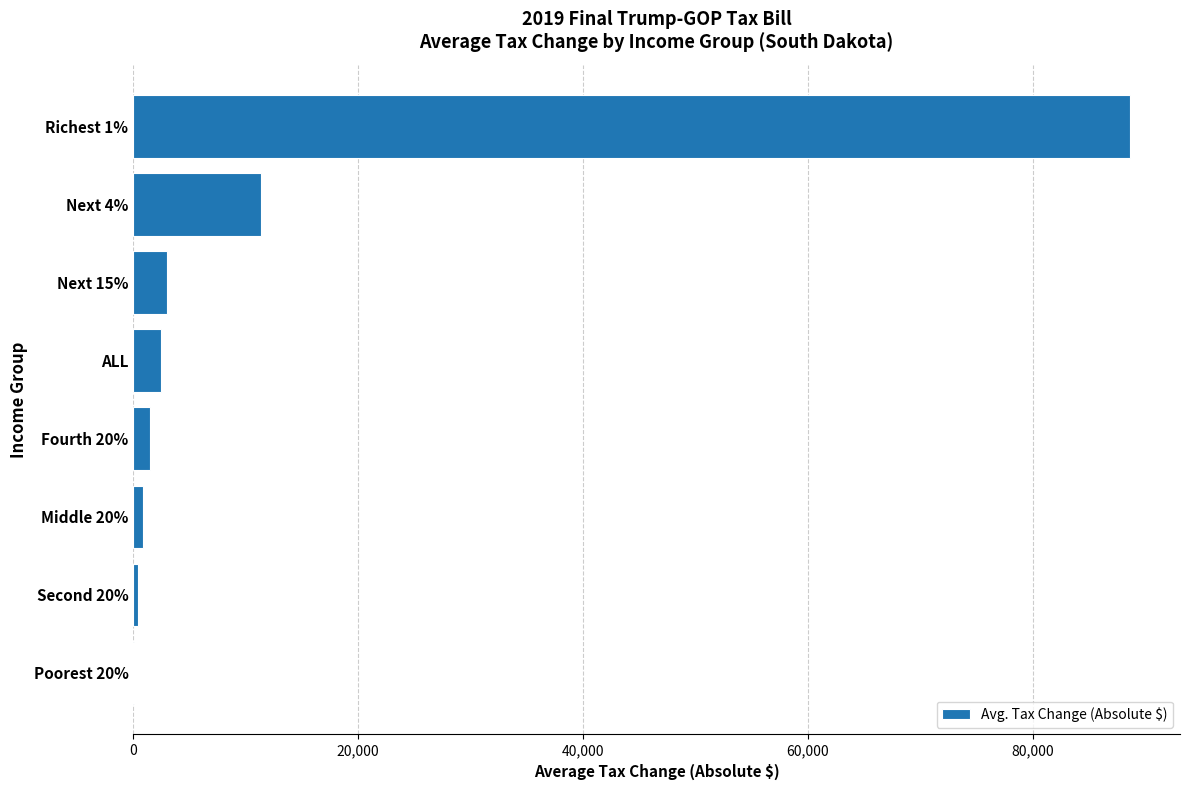

What is the sum of all values?

108220